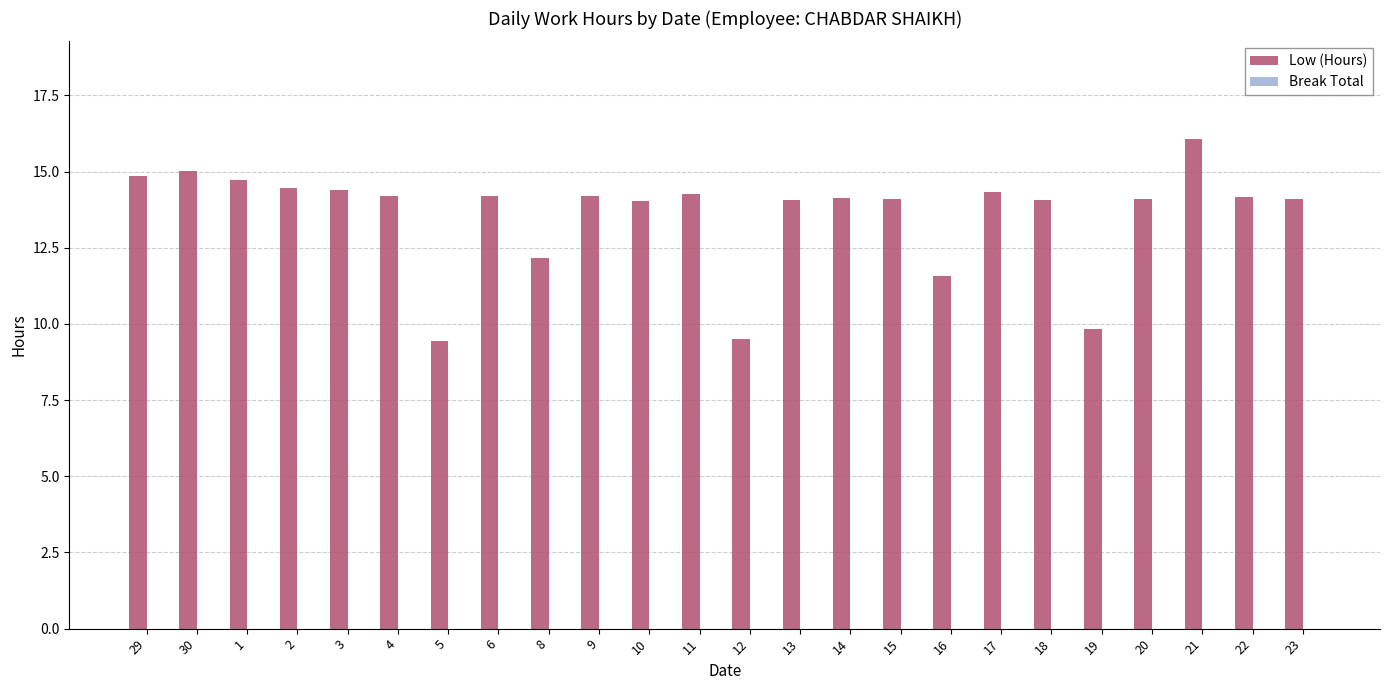

True or false: the data shows 15.0 at 30.

True